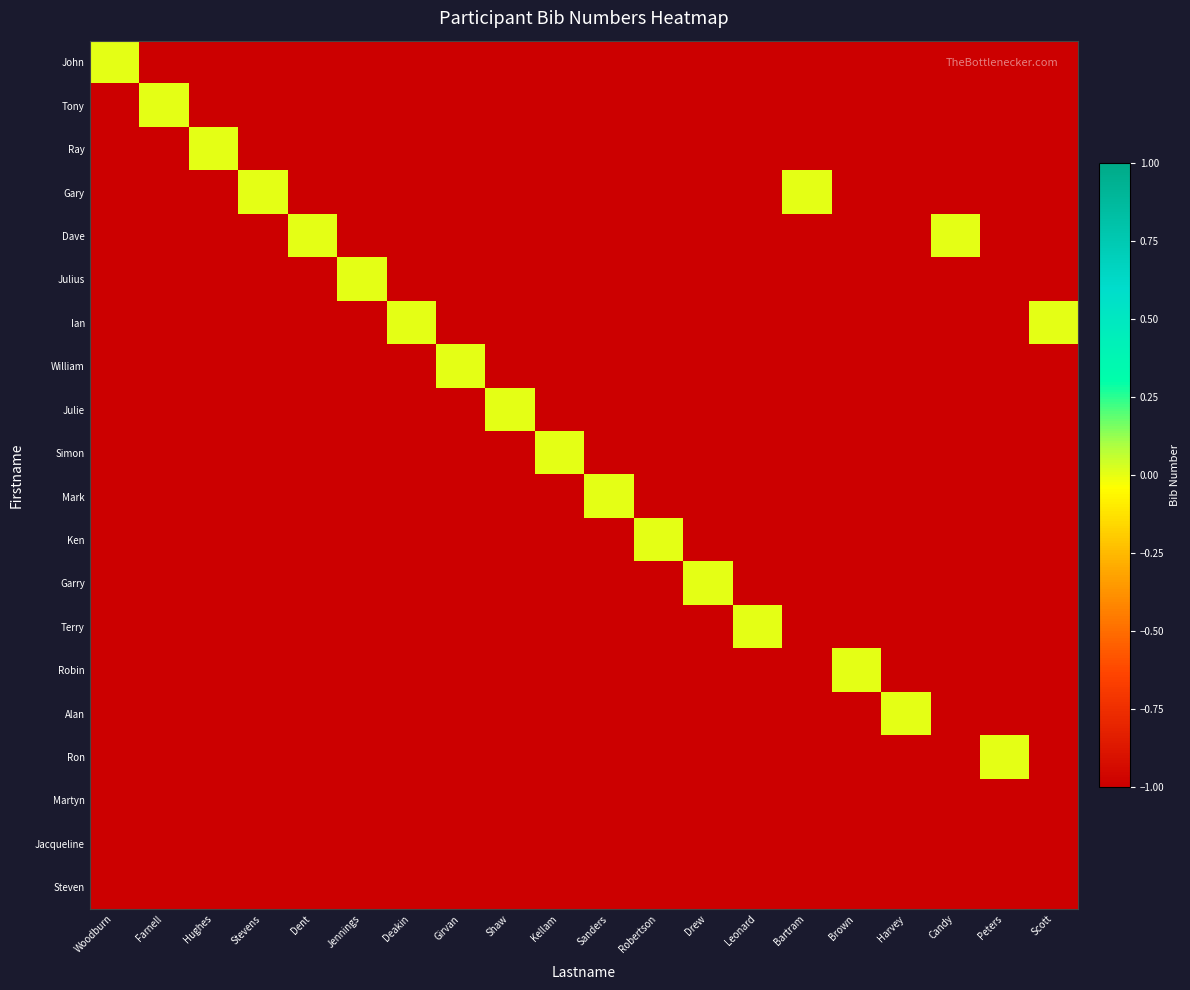

Reading right to left, transcribe all the data shown in this chart.

John: Scott=-1	Peters=-1	Candy=-1	Harvey=-1	Brown=-1	Bartram=-1	Leonard=-1	Drew=-1	Robertson=-1	Sanders=-1	Kellam=-1	Shaw=-1	Girvan=-1	Deakin=-1	Jennings=-1	Dent=-1	Stevens=-1	Hughes=-1	Farnell=-1	Woodburn=0
Tony: Scott=-1	Peters=-1	Candy=-1	Harvey=-1	Brown=-1	Bartram=-1	Leonard=-1	Drew=-1	Robertson=-1	Sanders=-1	Kellam=-1	Shaw=-1	Girvan=-1	Deakin=-1	Jennings=-1	Dent=-1	Stevens=-1	Hughes=-1	Farnell=0	Woodburn=-1
Ray: Scott=-1	Peters=-1	Candy=-1	Harvey=-1	Brown=-1	Bartram=-1	Leonard=-1	Drew=-1	Robertson=-1	Sanders=-1	Kellam=-1	Shaw=-1	Girvan=-1	Deakin=-1	Jennings=-1	Dent=-1	Stevens=-1	Hughes=0	Farnell=-1	Woodburn=-1
Gary: Scott=-1	Peters=-1	Candy=-1	Harvey=-1	Brown=-1	Bartram=0	Leonard=-1	Drew=-1	Robertson=-1	Sanders=-1	Kellam=-1	Shaw=-1	Girvan=-1	Deakin=-1	Jennings=-1	Dent=-1	Stevens=0	Hughes=-1	Farnell=-1	Woodburn=-1
Dave: Scott=-1	Peters=-1	Candy=0	Harvey=-1	Brown=-1	Bartram=-1	Leonard=-1	Drew=-1	Robertson=-1	Sanders=-1	Kellam=-1	Shaw=-1	Girvan=-1	Deakin=-1	Jennings=-1	Dent=0	Stevens=-1	Hughes=-1	Farnell=-1	Woodburn=-1
Julius: Scott=-1	Peters=-1	Candy=-1	Harvey=-1	Brown=-1	Bartram=-1	Leonard=-1	Drew=-1	Robertson=-1	Sanders=-1	Kellam=-1	Shaw=-1	Girvan=-1	Deakin=-1	Jennings=0	Dent=-1	Stevens=-1	Hughes=-1	Farnell=-1	Woodburn=-1
Ian: Scott=0	Peters=-1	Candy=-1	Harvey=-1	Brown=-1	Bartram=-1	Leonard=-1	Drew=-1	Robertson=-1	Sanders=-1	Kellam=-1	Shaw=-1	Girvan=-1	Deakin=0	Jennings=-1	Dent=-1	Stevens=-1	Hughes=-1	Farnell=-1	Woodburn=-1
William: Scott=-1	Peters=-1	Candy=-1	Harvey=-1	Brown=-1	Bartram=-1	Leonard=-1	Drew=-1	Robertson=-1	Sanders=-1	Kellam=-1	Shaw=-1	Girvan=0	Deakin=-1	Jennings=-1	Dent=-1	Stevens=-1	Hughes=-1	Farnell=-1	Woodburn=-1
Julie: Scott=-1	Peters=-1	Candy=-1	Harvey=-1	Brown=-1	Bartram=-1	Leonard=-1	Drew=-1	Robertson=-1	Sanders=-1	Kellam=-1	Shaw=0	Girvan=-1	Deakin=-1	Jennings=-1	Dent=-1	Stevens=-1	Hughes=-1	Farnell=-1	Woodburn=-1
Simon: Scott=-1	Peters=-1	Candy=-1	Harvey=-1	Brown=-1	Bartram=-1	Leonard=-1	Drew=-1	Robertson=-1	Sanders=-1	Kellam=0	Shaw=-1	Girvan=-1	Deakin=-1	Jennings=-1	Dent=-1	Stevens=-1	Hughes=-1	Farnell=-1	Woodburn=-1
Mark: Scott=-1	Peters=-1	Candy=-1	Harvey=-1	Brown=-1	Bartram=-1	Leonard=-1	Drew=-1	Robertson=-1	Sanders=0	Kellam=-1	Shaw=-1	Girvan=-1	Deakin=-1	Jennings=-1	Dent=-1	Stevens=-1	Hughes=-1	Farnell=-1	Woodburn=-1
Ken: Scott=-1	Peters=-1	Candy=-1	Harvey=-1	Brown=-1	Bartram=-1	Leonard=-1	Drew=-1	Robertson=0	Sanders=-1	Kellam=-1	Shaw=-1	Girvan=-1	Deakin=-1	Jennings=-1	Dent=-1	Stevens=-1	Hughes=-1	Farnell=-1	Woodburn=-1
Garry: Scott=-1	Peters=-1	Candy=-1	Harvey=-1	Brown=-1	Bartram=-1	Leonard=-1	Drew=0	Robertson=-1	Sanders=-1	Kellam=-1	Shaw=-1	Girvan=-1	Deakin=-1	Jennings=-1	Dent=-1	Stevens=-1	Hughes=-1	Farnell=-1	Woodburn=-1
Terry: Scott=-1	Peters=-1	Candy=-1	Harvey=-1	Brown=-1	Bartram=-1	Leonard=0	Drew=-1	Robertson=-1	Sanders=-1	Kellam=-1	Shaw=-1	Girvan=-1	Deakin=-1	Jennings=-1	Dent=-1	Stevens=-1	Hughes=-1	Farnell=-1	Woodburn=-1
Robin: Scott=-1	Peters=-1	Candy=-1	Harvey=-1	Brown=0	Bartram=-1	Leonard=-1	Drew=-1	Robertson=-1	Sanders=-1	Kellam=-1	Shaw=-1	Girvan=-1	Deakin=-1	Jennings=-1	Dent=-1	Stevens=-1	Hughes=-1	Farnell=-1	Woodburn=-1
Alan: Scott=-1	Peters=-1	Candy=-1	Harvey=0	Brown=-1	Bartram=-1	Leonard=-1	Drew=-1	Robertson=-1	Sanders=-1	Kellam=-1	Shaw=-1	Girvan=-1	Deakin=-1	Jennings=-1	Dent=-1	Stevens=-1	Hughes=-1	Farnell=-1	Woodburn=-1
Ron: Scott=-1	Peters=0	Candy=-1	Harvey=-1	Brown=-1	Bartram=-1	Leonard=-1	Drew=-1	Robertson=-1	Sanders=-1	Kellam=-1	Shaw=-1	Girvan=-1	Deakin=-1	Jennings=-1	Dent=-1	Stevens=-1	Hughes=-1	Farnell=-1	Woodburn=-1
Martyn: Scott=-1	Peters=-1	Candy=-1	Harvey=-1	Brown=-1	Bartram=-1	Leonard=-1	Drew=-1	Robertson=-1	Sanders=-1	Kellam=-1	Shaw=-1	Girvan=-1	Deakin=-1	Jennings=-1	Dent=-1	Stevens=-1	Hughes=-1	Farnell=-1	Woodburn=-1
Jacqueline: Scott=-1	Peters=-1	Candy=-1	Harvey=-1	Brown=-1	Bartram=-1	Leonard=-1	Drew=-1	Robertson=-1	Sanders=-1	Kellam=-1	Shaw=-1	Girvan=-1	Deakin=-1	Jennings=-1	Dent=-1	Stevens=-1	Hughes=-1	Farnell=-1	Woodburn=-1
Steven: Scott=-1	Peters=-1	Candy=-1	Harvey=-1	Brown=-1	Bartram=-1	Leonard=-1	Drew=-1	Robertson=-1	Sanders=-1	Kellam=-1	Shaw=-1	Girvan=-1	Deakin=-1	Jennings=-1	Dent=-1	Stevens=-1	Hughes=-1	Farnell=-1	Woodburn=-1